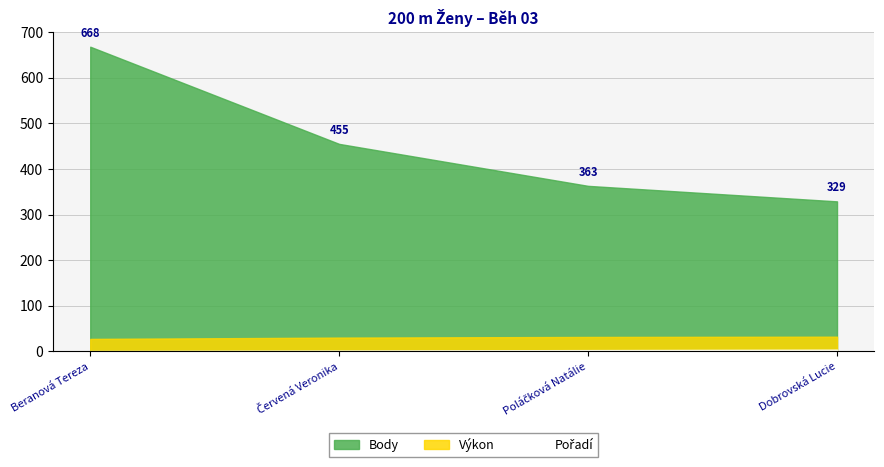

What position from the right is Poláčková Natálie?

2